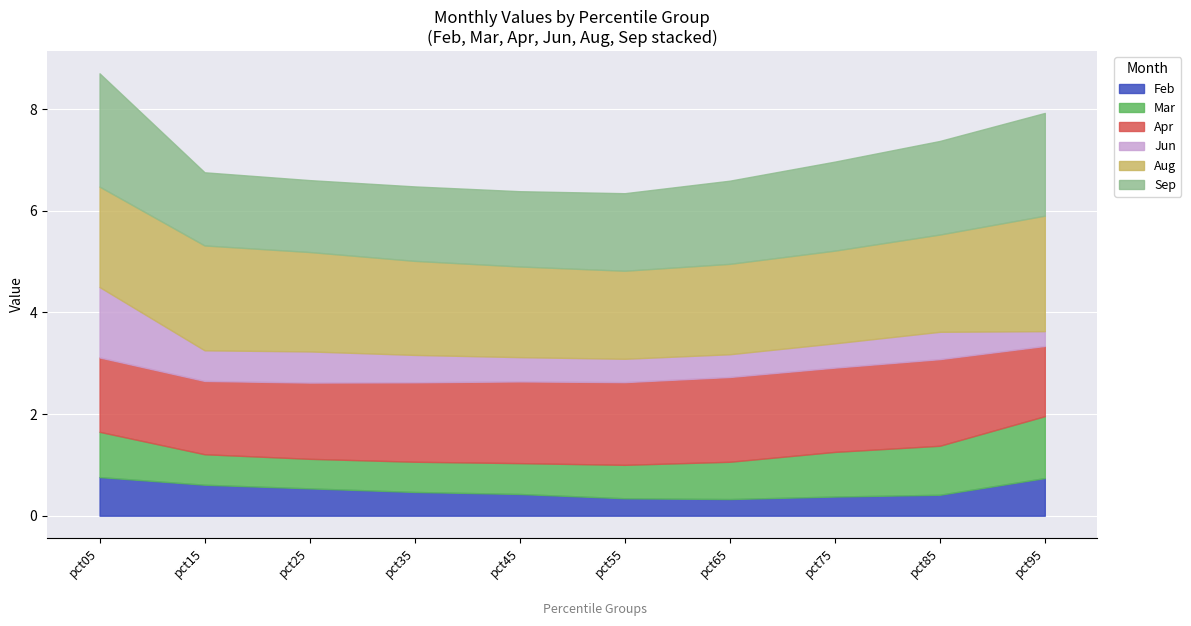

What is the maximum value for Mar?

1.2